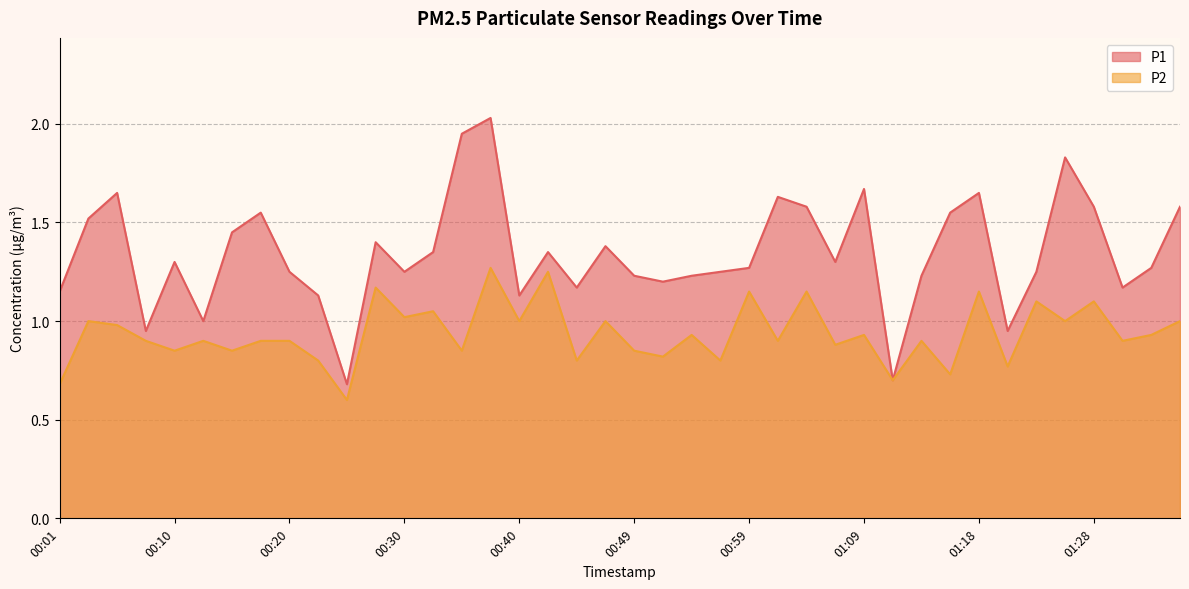

At which category does the chart reach its minimum across all series?

00:25